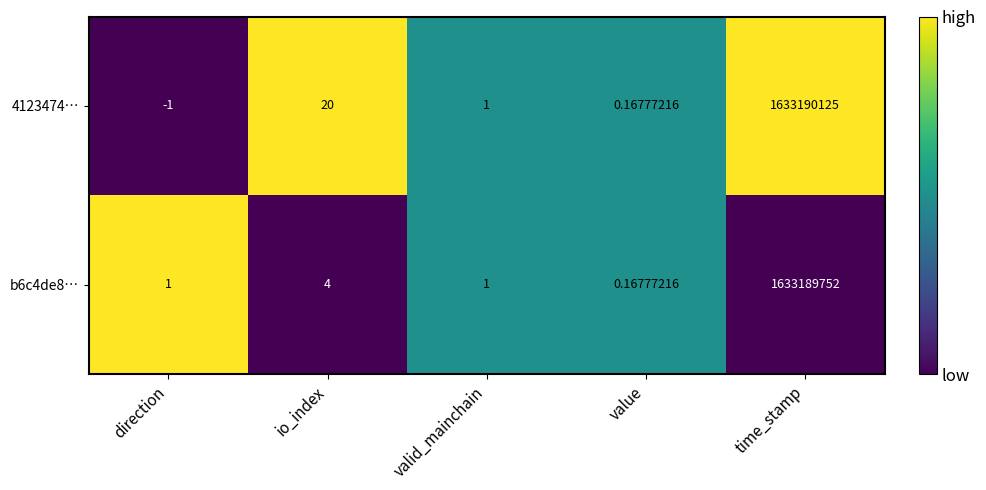

At which category is the sum across all series the highest?

time_stamp